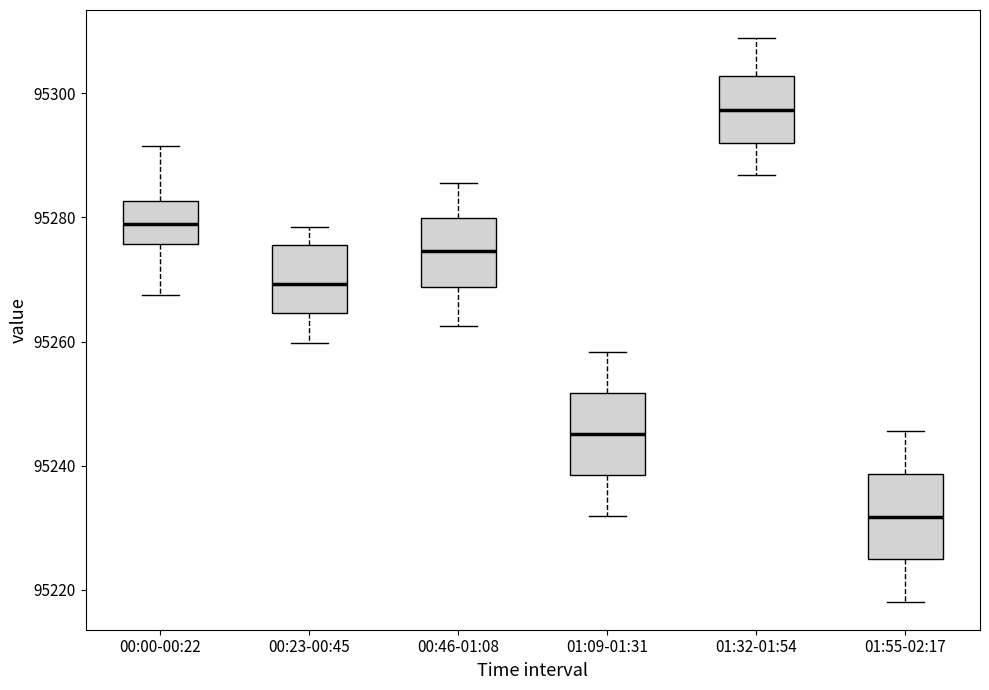

Where is the lower edge of the box for 00:23-00:45 on the y-axis? The values are not printed on the chart, so give them approximately, as read against the axis.

95264